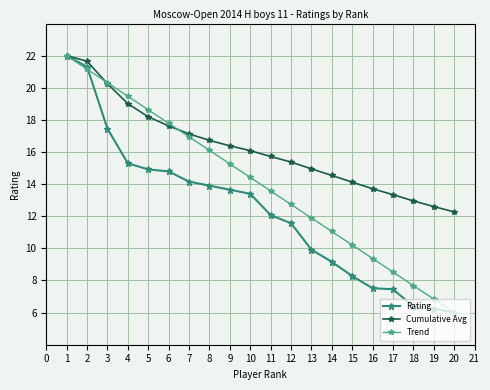

Reading left to right, what are all the values shown in this chart?

Rating: 22.0	21.3	17.4	15.3	14.9	14.8	14.2	13.9	13.7	13.4	12.1	11.6	9.9	9.2	8.3	7.5	7.5	6.4	6.3	6.0
Cumulative Avg: 22.0	21.7	20.3	19.0	18.2	17.6	17.1	16.7	16.4	16.1	15.7	15.4	15.0	14.5	14.1	13.7	13.3	13.0	12.6	12.3
Trend: 22.0	21.2	20.3	19.5	18.6	17.8	16.9	16.1	15.3	14.4	13.6	12.7	11.9	11.1	10.2	9.4	8.5	7.7	6.8	6.0